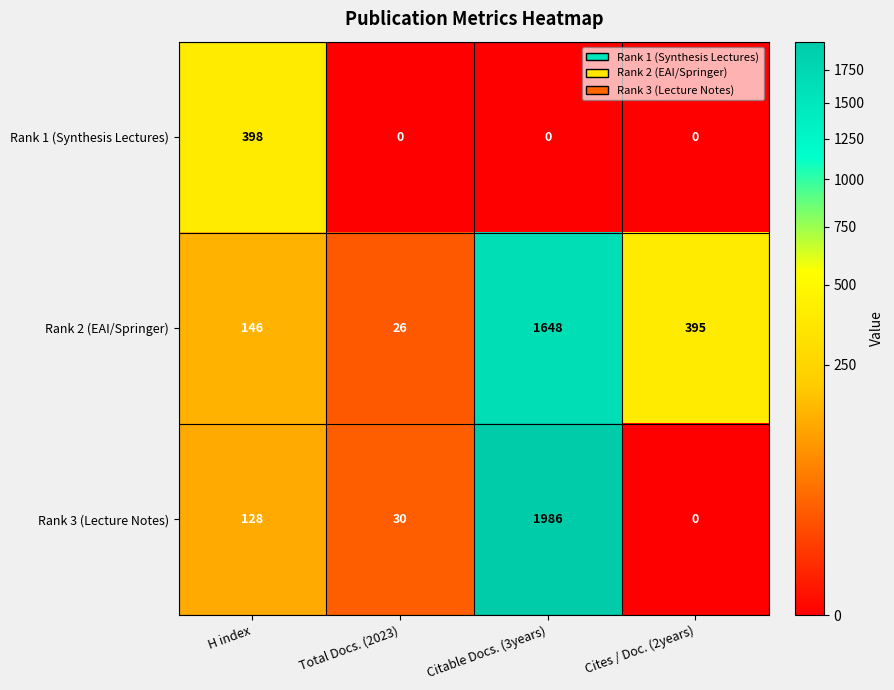

What is the spread (max minus min) of values at Total Docs. (2023)?

30